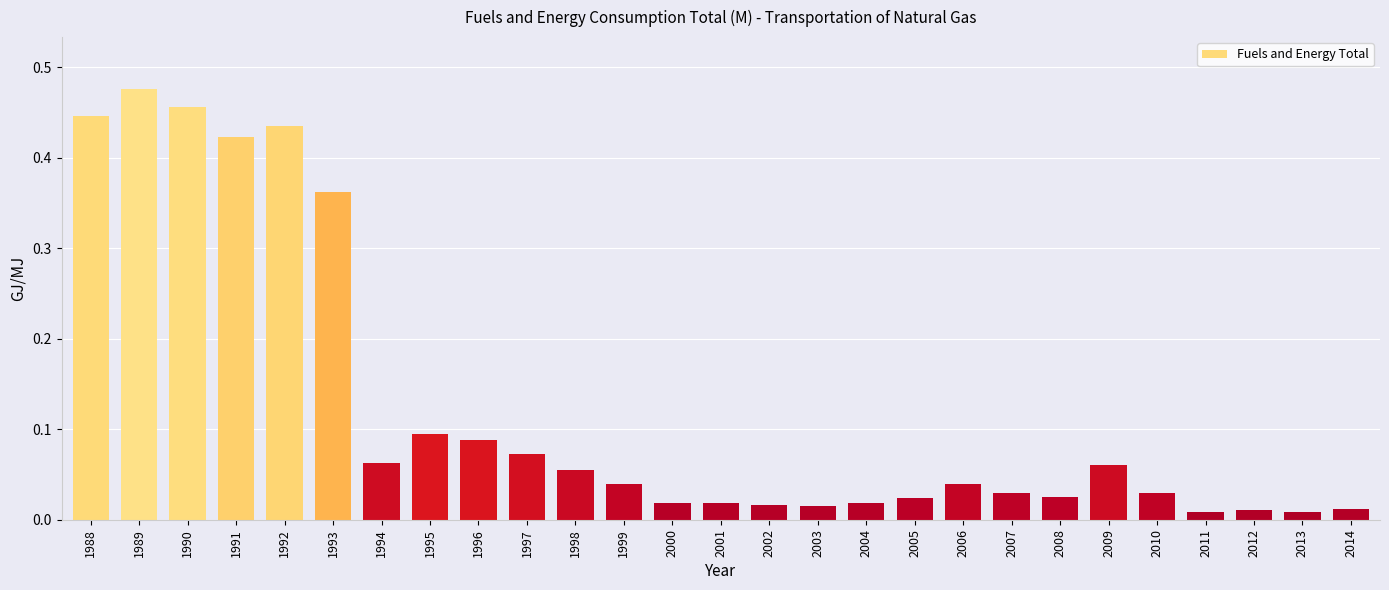

Which has a higher value, 1999 or 2008?

1999